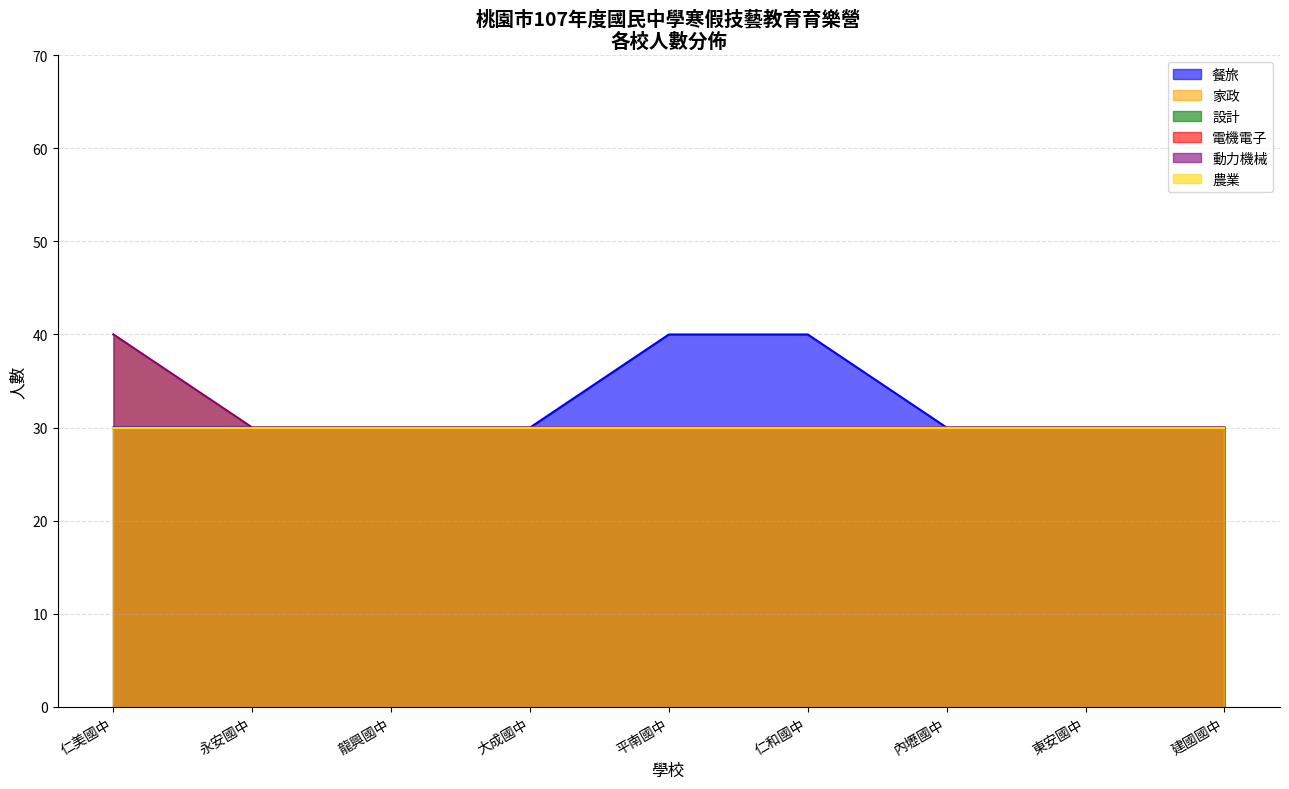

Which category has the lowest value across all series?

仁美國中